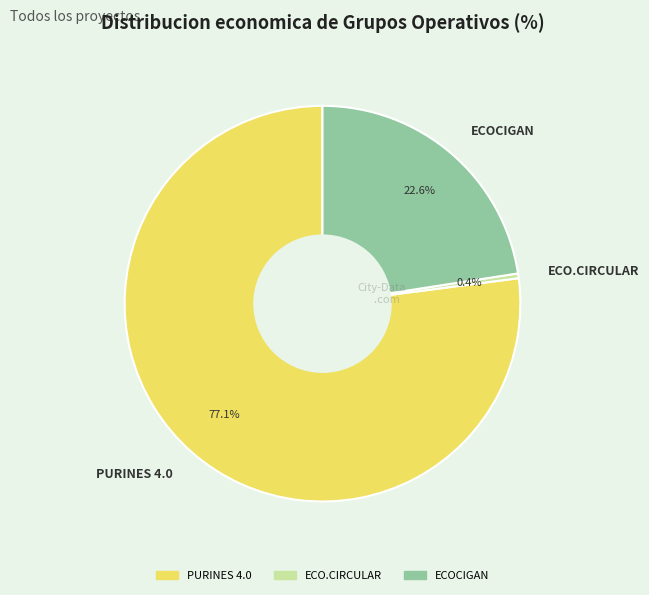

Combined, do ECO.CIRCULAR and PURINES 4.0 account for over 50%?

Yes